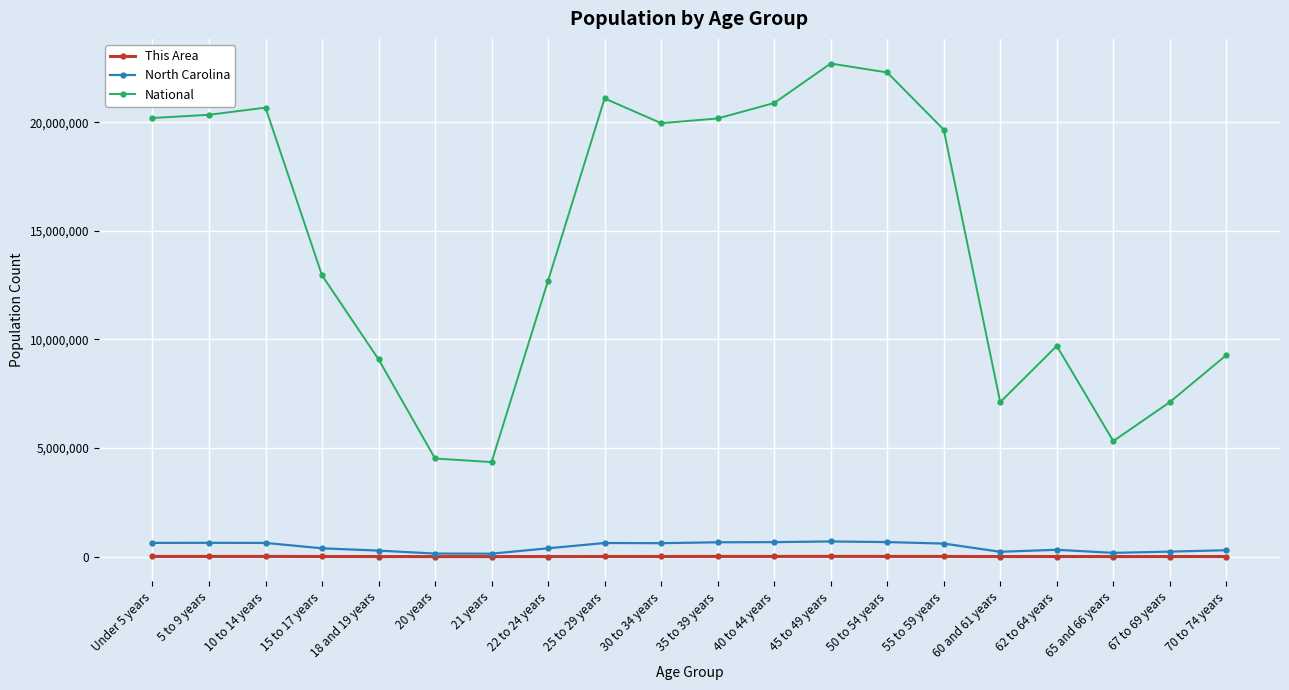

What is the average value of the North Carolina series?

449949